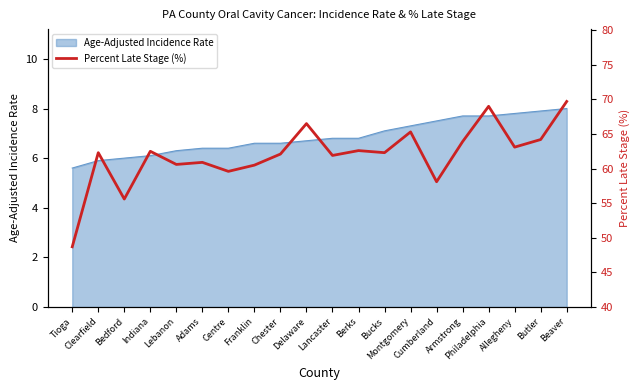

Where is the data nearest to the value 59?

Centre